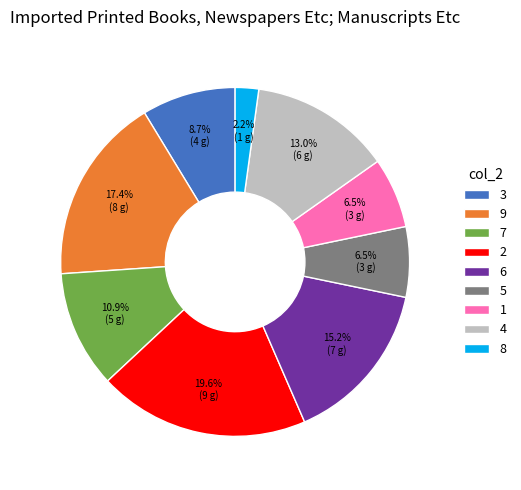

How much of the chart is everything except 9?

82.6%